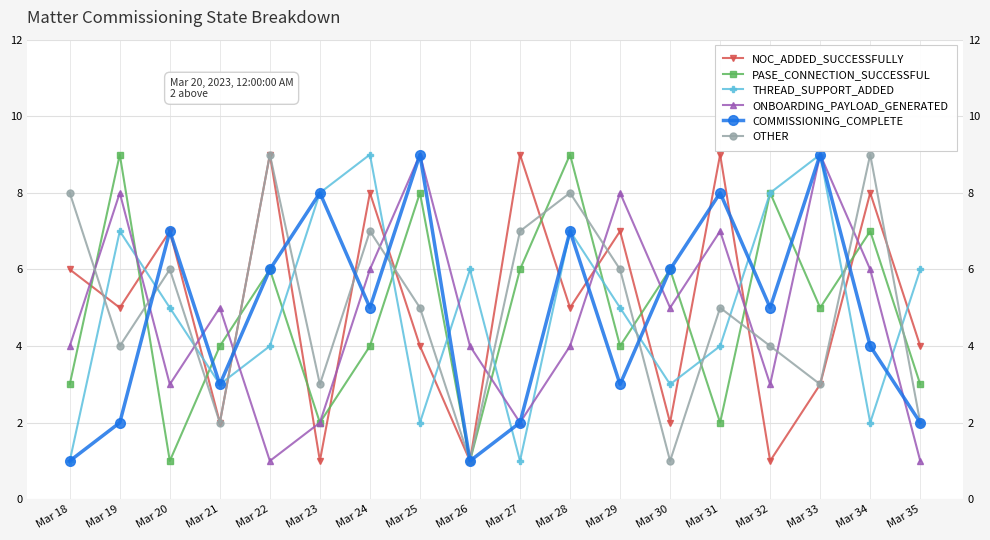

Which series has the largest range (max minus min)?

NOC_ADDED_SUCCESSFULLY